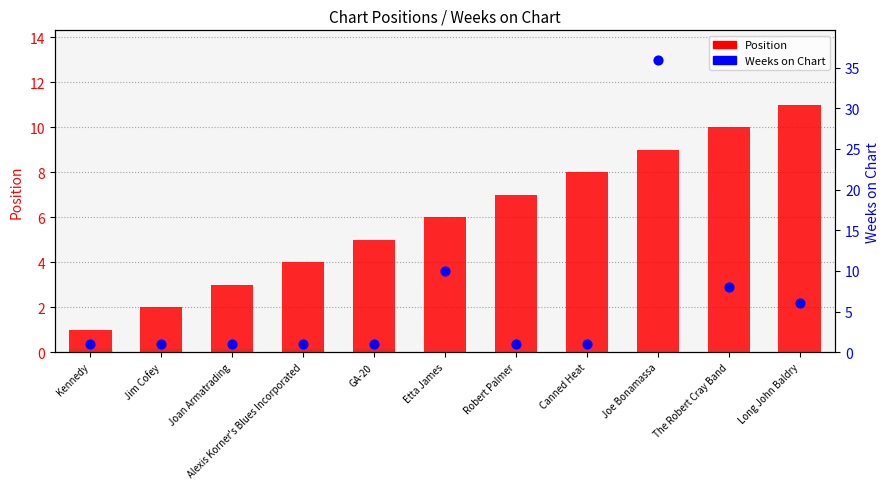

Which series has the largest total across all categories?

Weeks on Chart